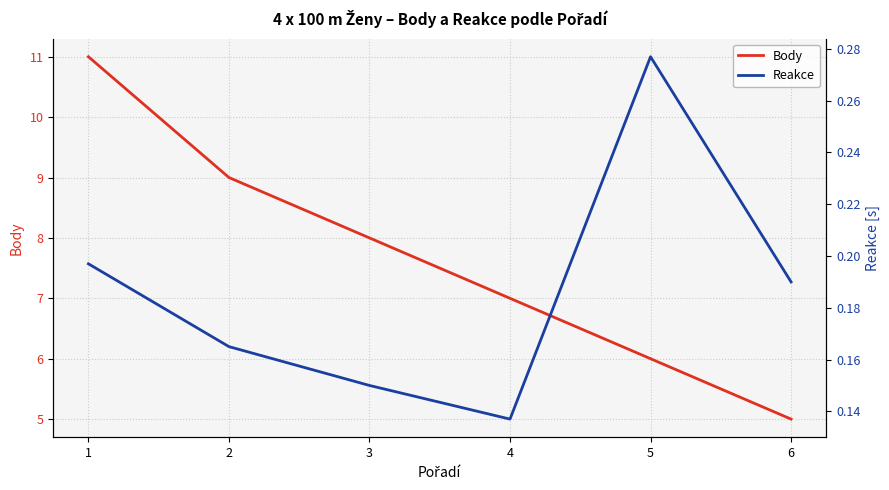

Which series has the largest range (max minus min)?

Body